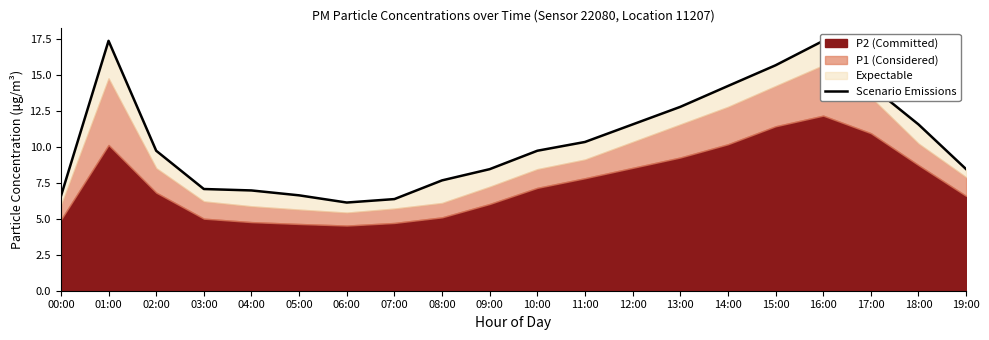

What is the approximate value at 18:00?

11.6